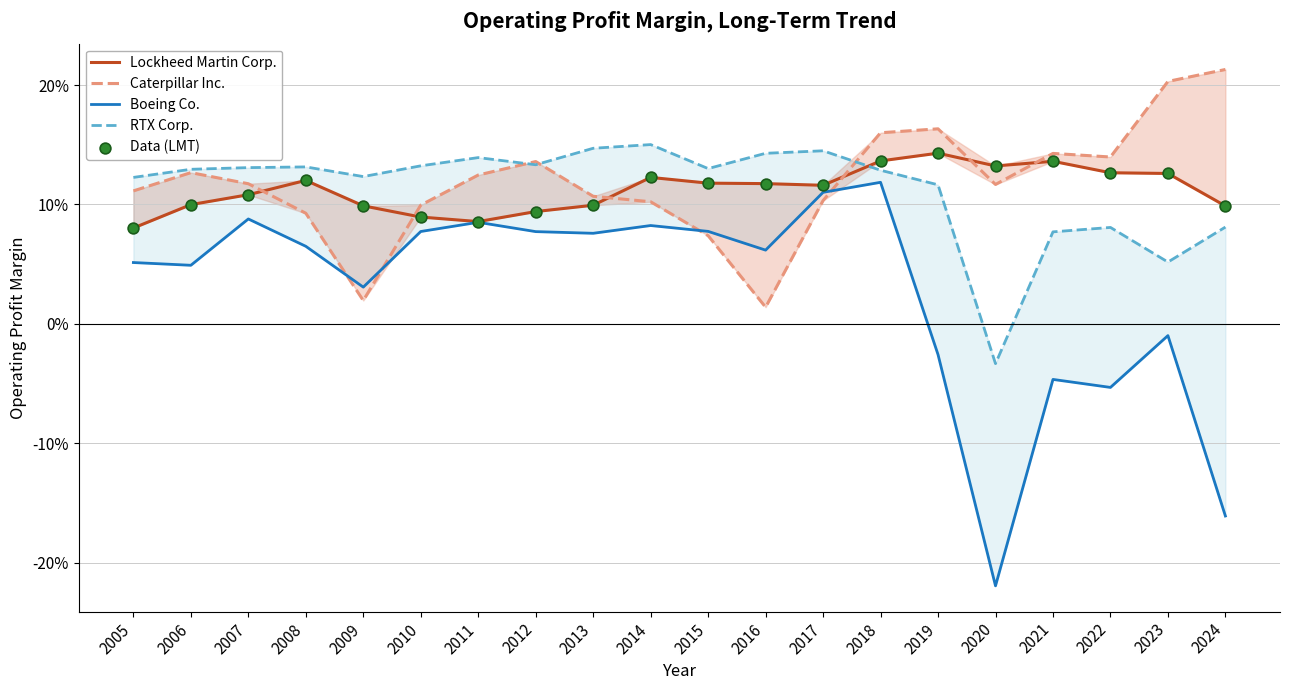

Is the value of Data (LMT) at 2022 greater than the value of Boeing Co. at 2013?

Yes